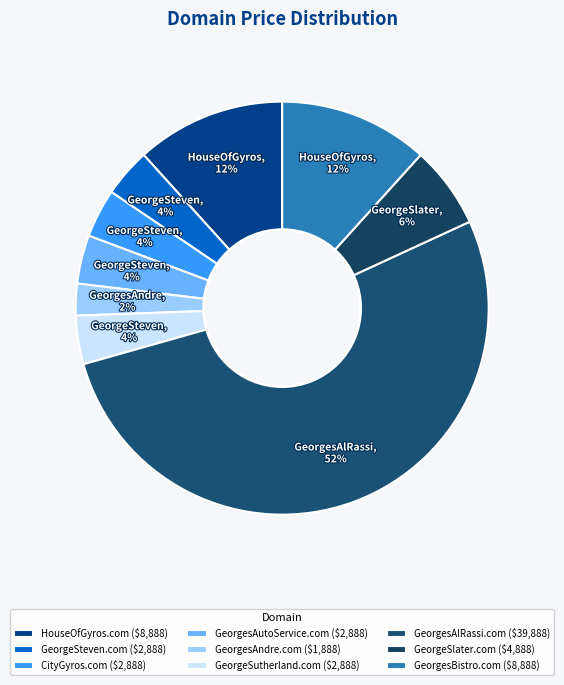

What is the total percentage of GeorgesAndre.com and GeorgeSlater.com?

8.9%